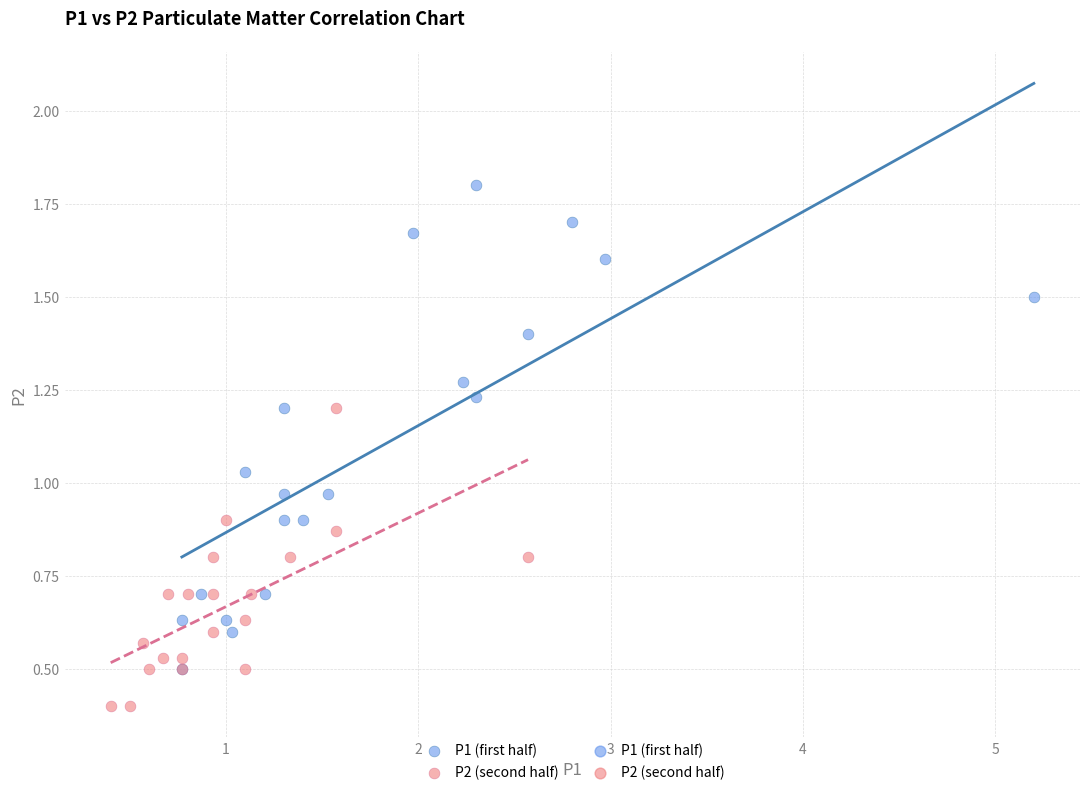

Which series contains the lowest Y value?

P2 (second half)